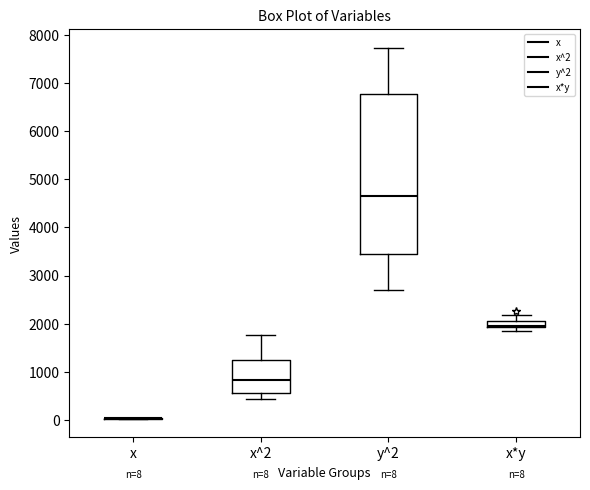

Comparing the boxes themselves (not the whiskers), which one is the tallest?

y^2